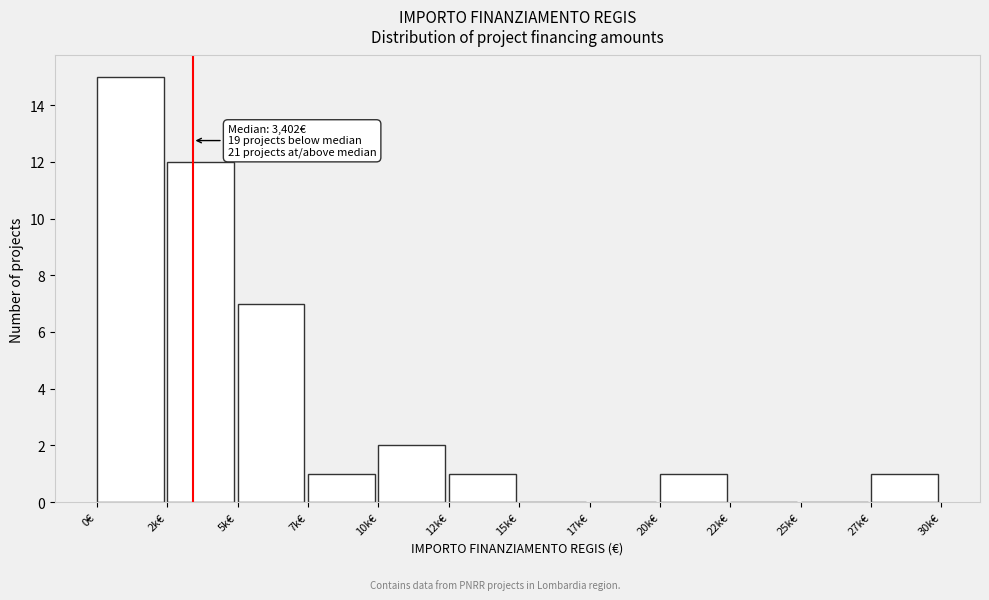

Reading left to right, what are all the values shown in this chart?

0€=15	2k€=12	5k€=7	7k€=1	10k€=2	12k€=1	15k€=0	17k€=0	20k€=1	22k€=0	25k€=0	27k€=1